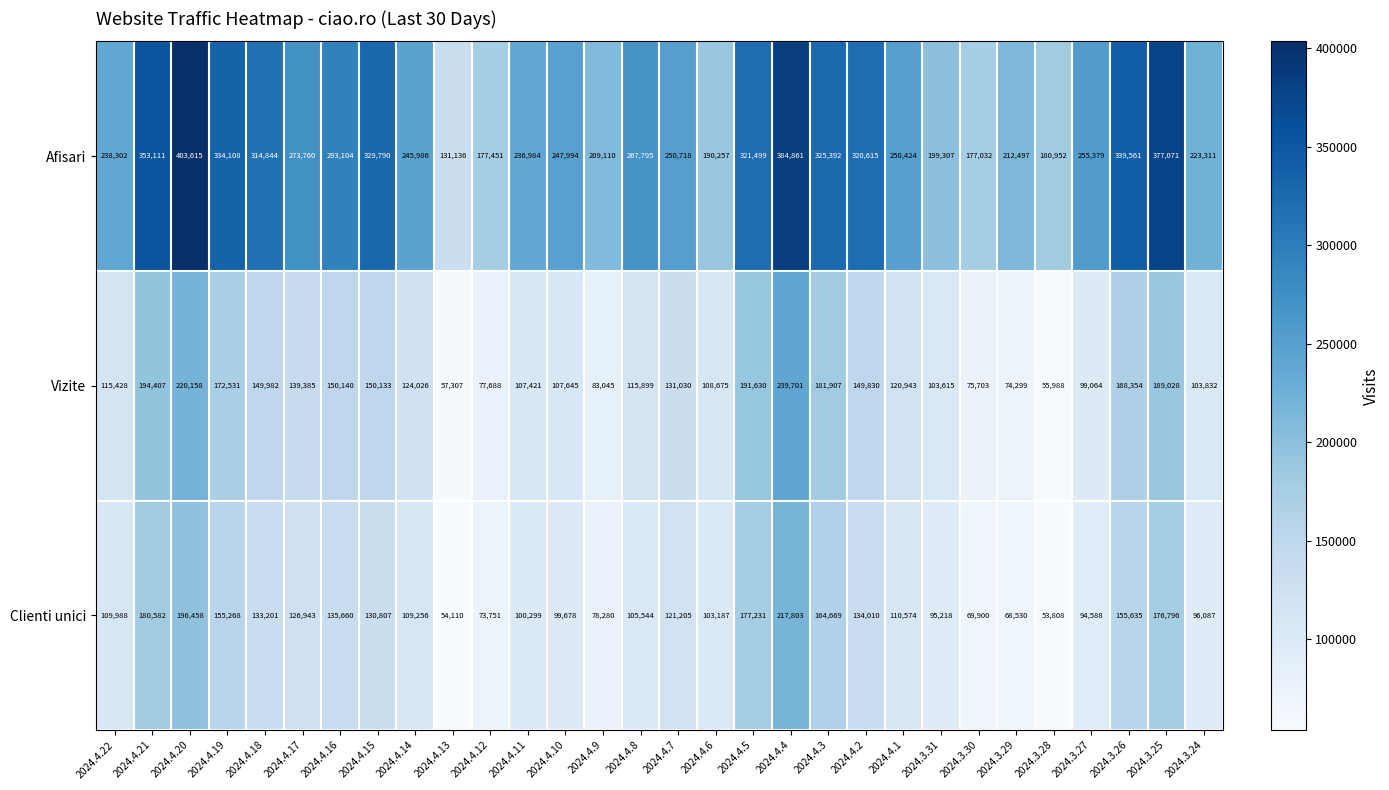

What is the sum of all Afisari values?

8065966